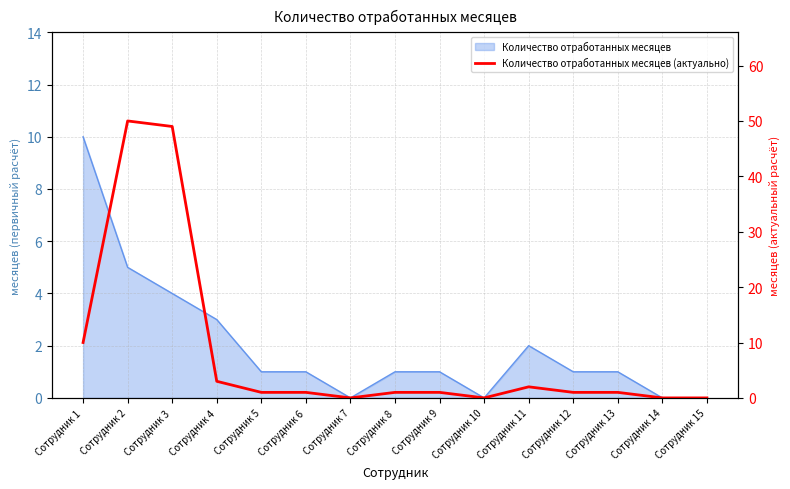

How many values exceed 1?

5